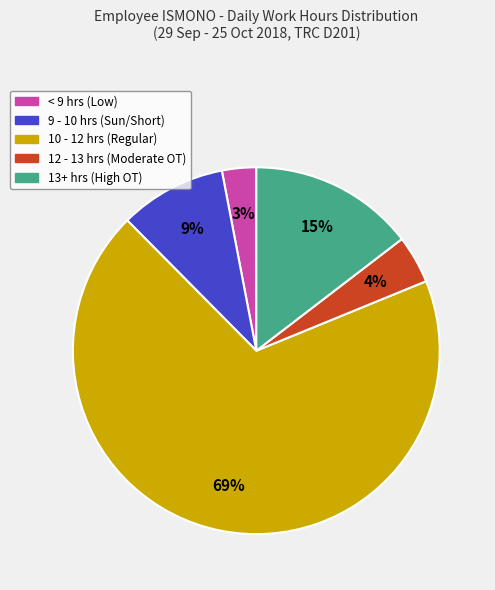

Is there any slice that represents more than half of the pie?

Yes